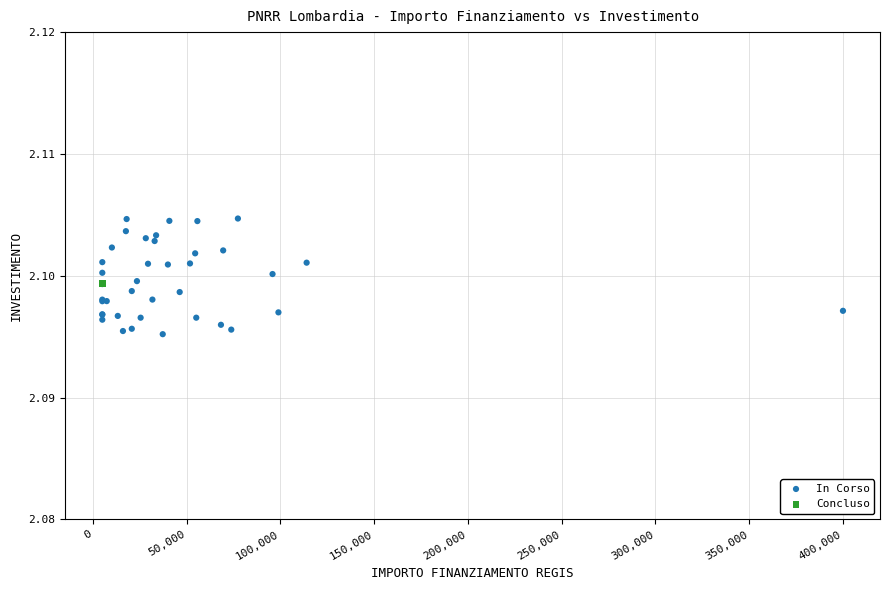

What are all the series names shown in the legend?

In Corso, Concluso